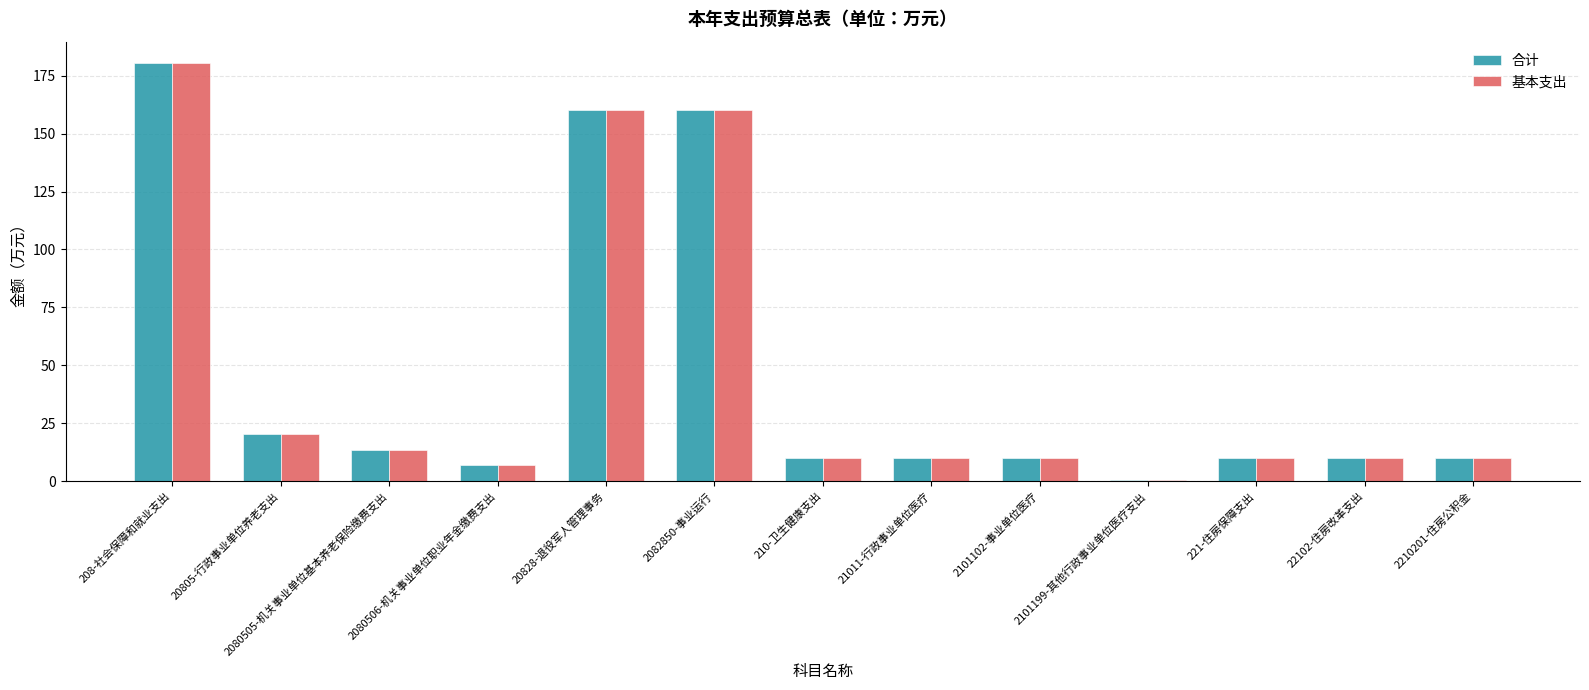

Read the 基本支出 value at 20828-退役军人管理事务.

160.4